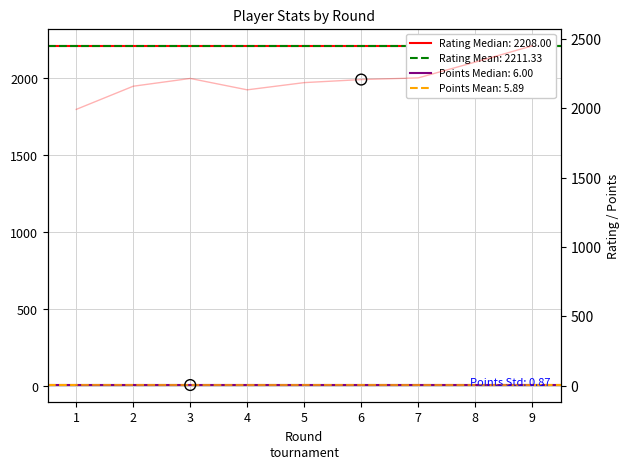

Is the value of Points (col_6) at 9 greater than the value of Rating (col_4) at 2?

No